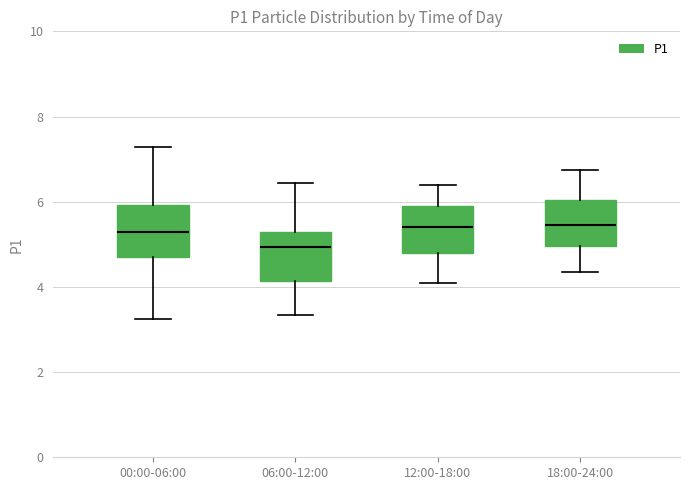

Reading left to right, read every box against the y-axis: the position of its median line, the range the box covers, and the ends of its whiskers. The values are not printed on the chart, so give them approximately, as read against the axis.

00:00-06:00: median 5.2, box 4.8 to 6.0, whiskers 3.2 to 7.2
06:00-12:00: median 5.0, box 4.2 to 5.4, whiskers 3.4 to 6.4
12:00-18:00: median 5.4, box 4.8 to 6.0, whiskers 4.2 to 6.4
18:00-24:00: median 5.4, box 5.0 to 6.0, whiskers 4.4 to 6.8